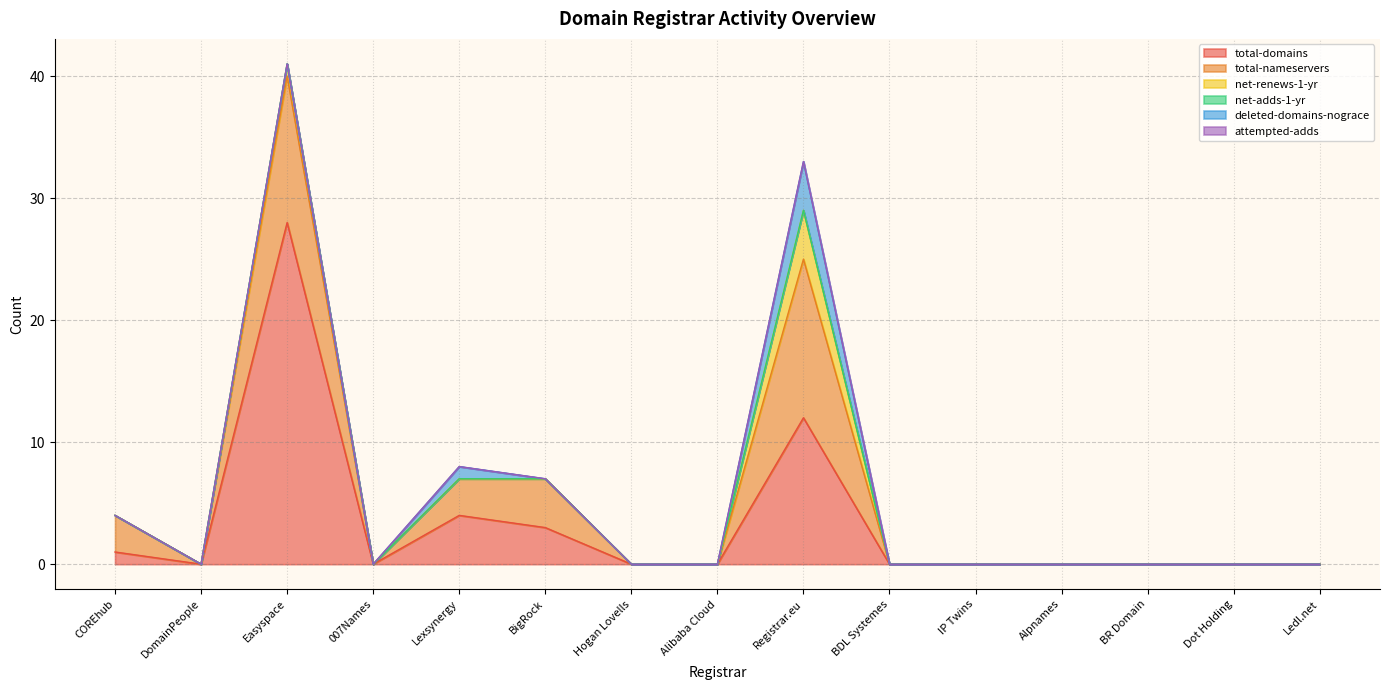

What is the label of the 13th point from the right?

Easyspace